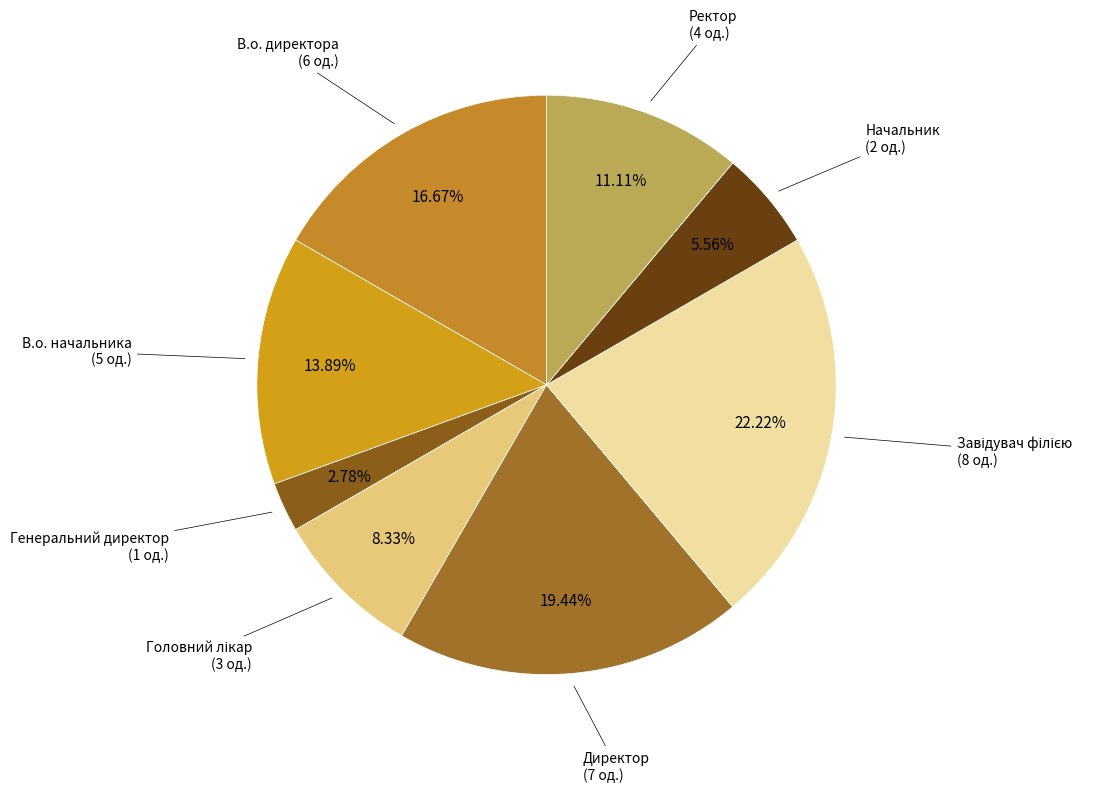

How many slices are in this pie chart?

8